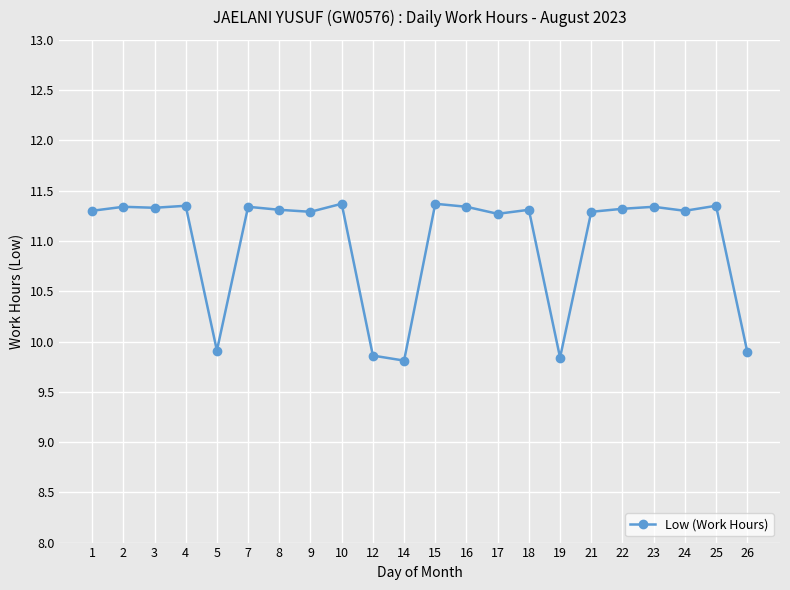

What is the value of the 11th point from the left?

9.8